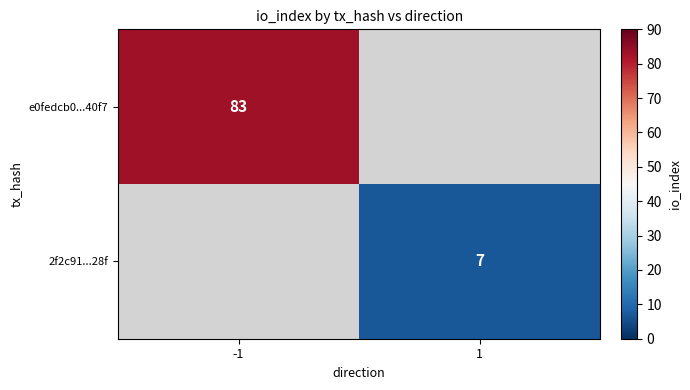

Is it true that e0fedcb0...40f7 equals 113 at -1?

False